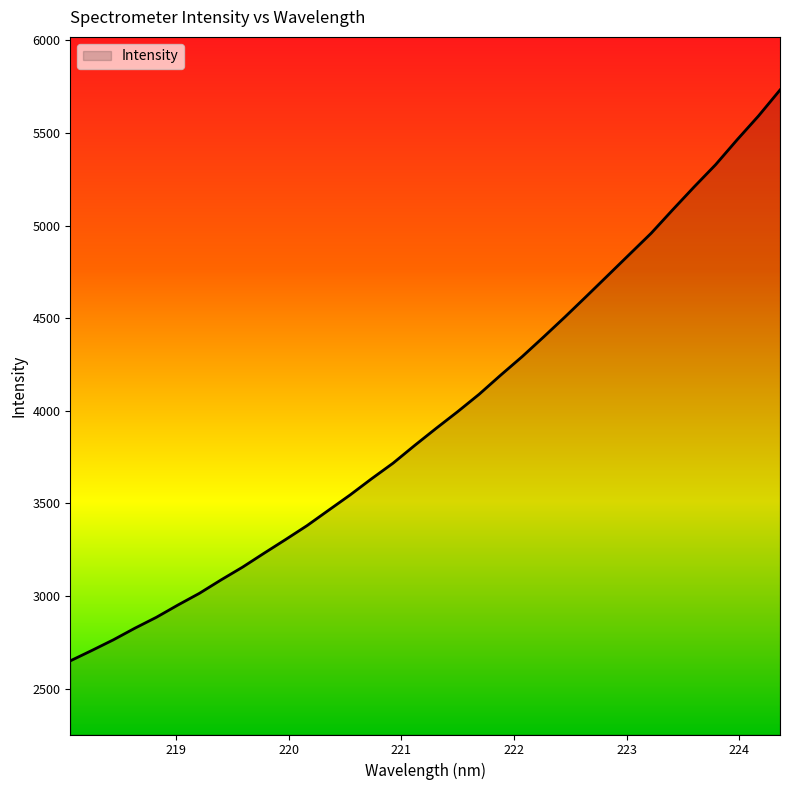

What is the smallest value displayed?

2650.2